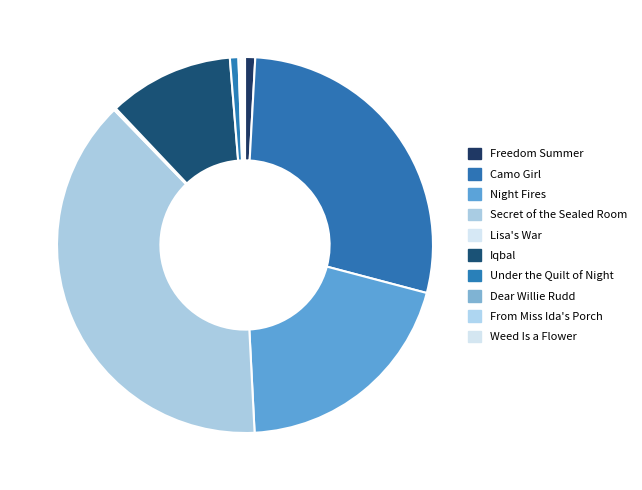

How many slices are in this pie chart?

10